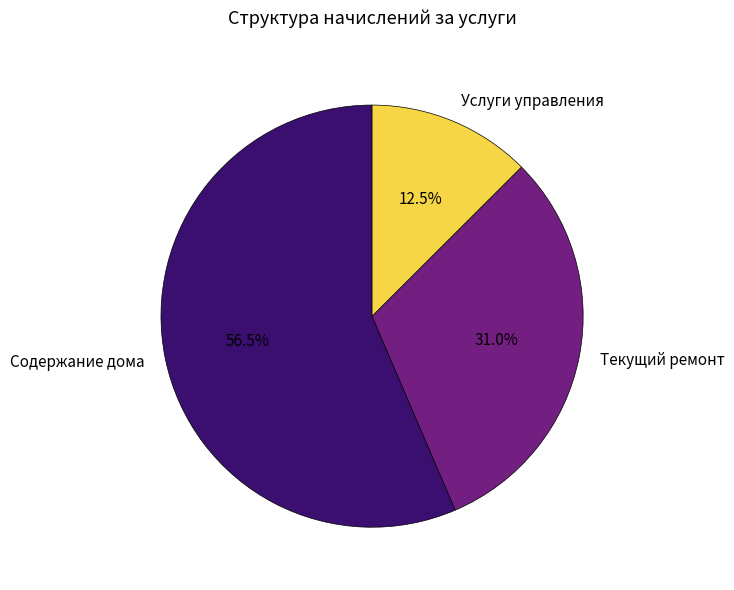

What portion of the pie excludes Содержание дома?

43.5%